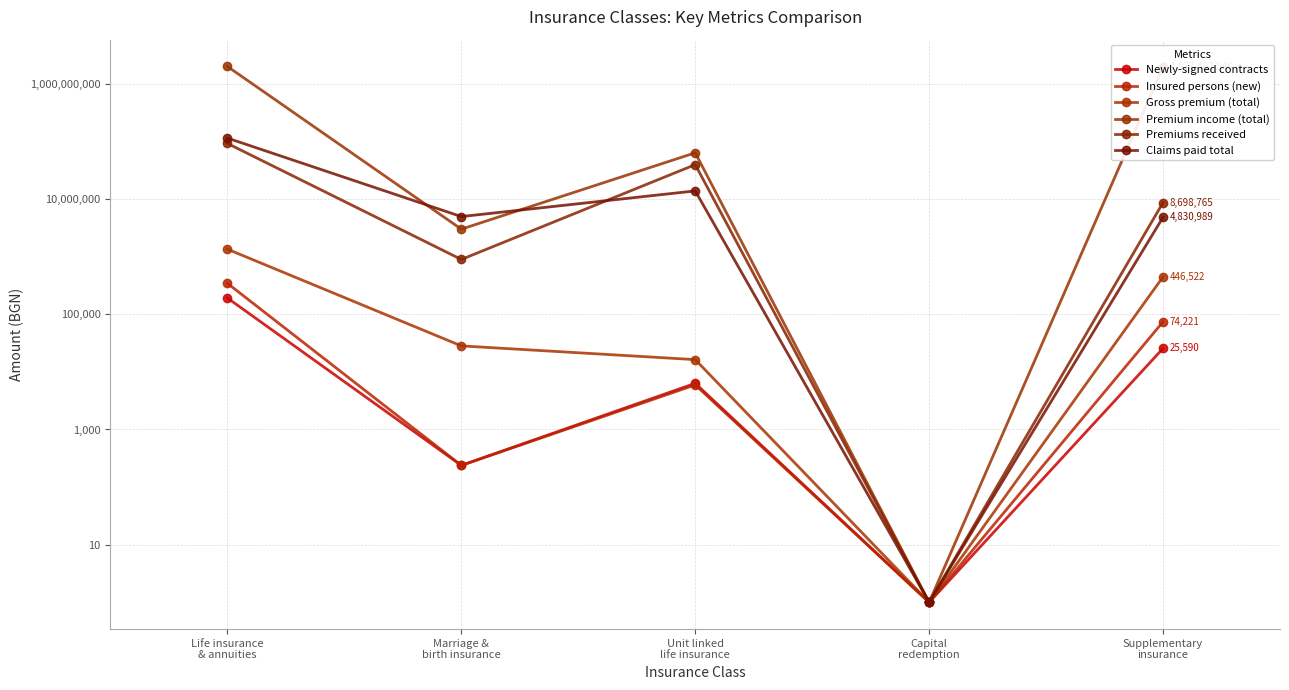

The value of Premiums received at Unit linked
life insurance is 39572946.3. True or false?

True